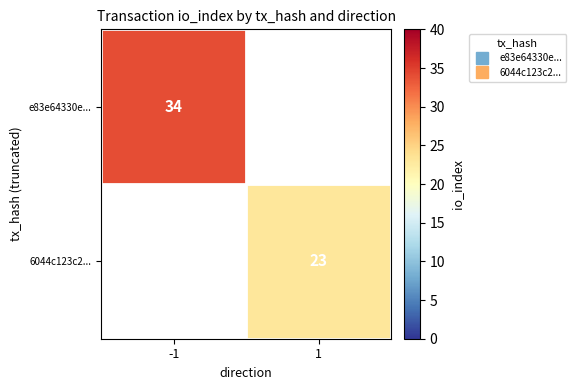

Rank the categories by 6044c123c2... value from highest to lowest.

-1, 1